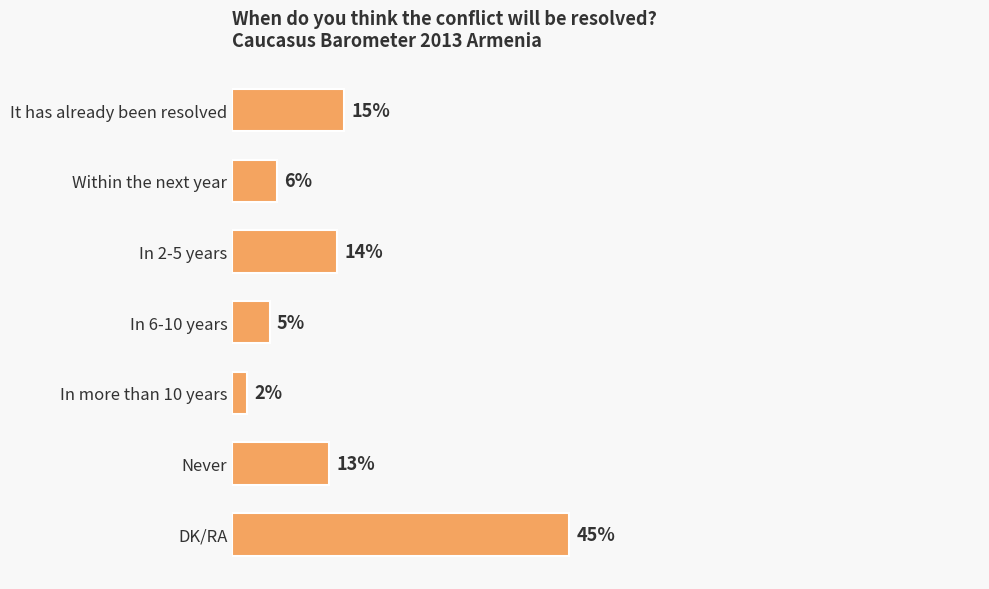

What is the label of the 1st bar from the top?

It has already been resolved